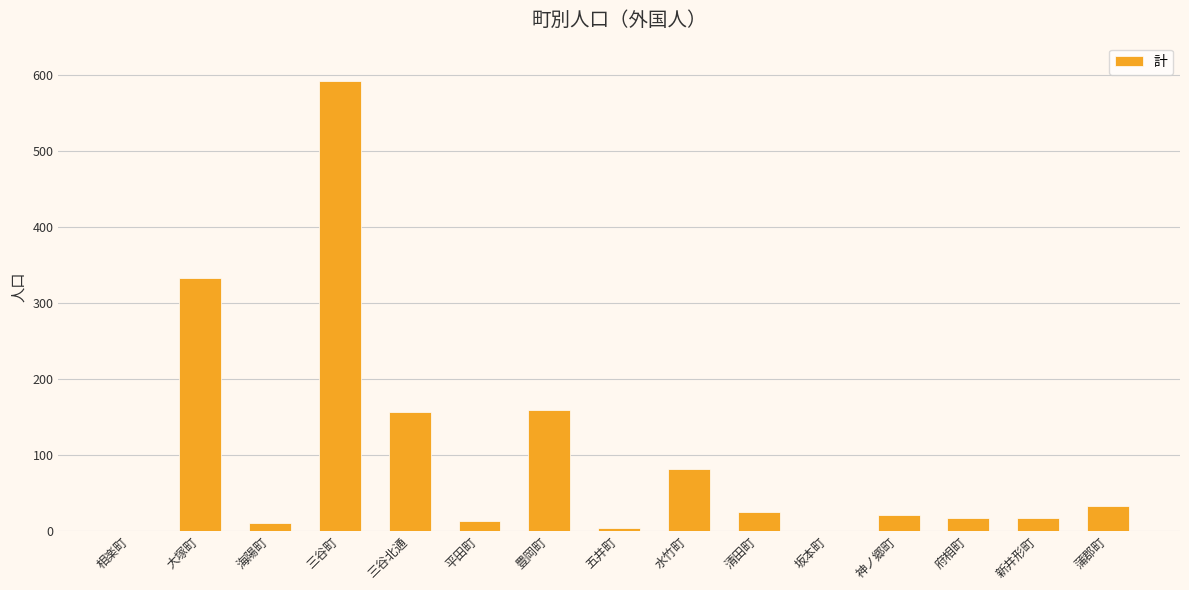

How many distinct data groups are displayed?

1